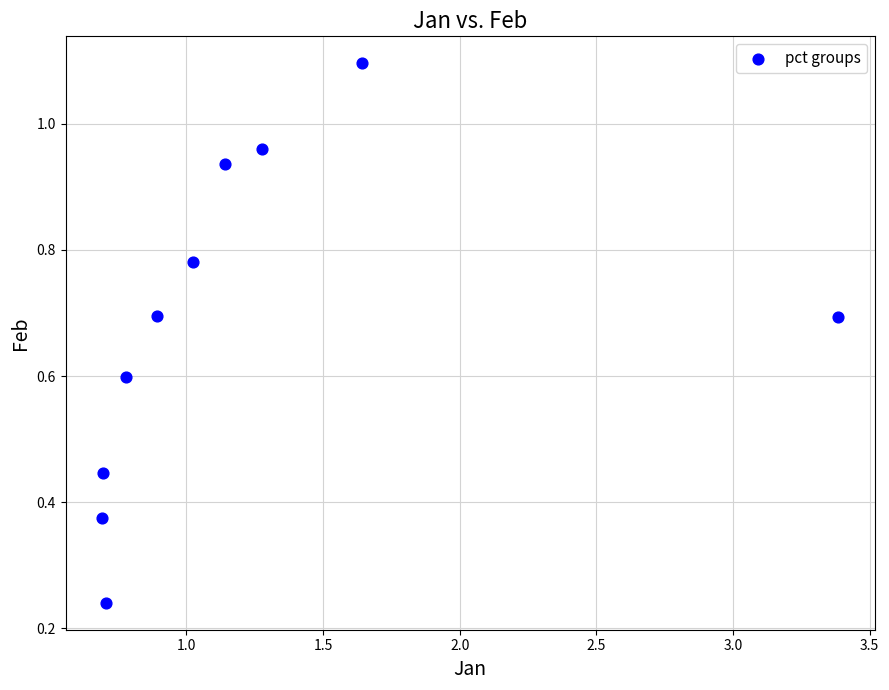

What is the range of X values (max minus min)?

2.7